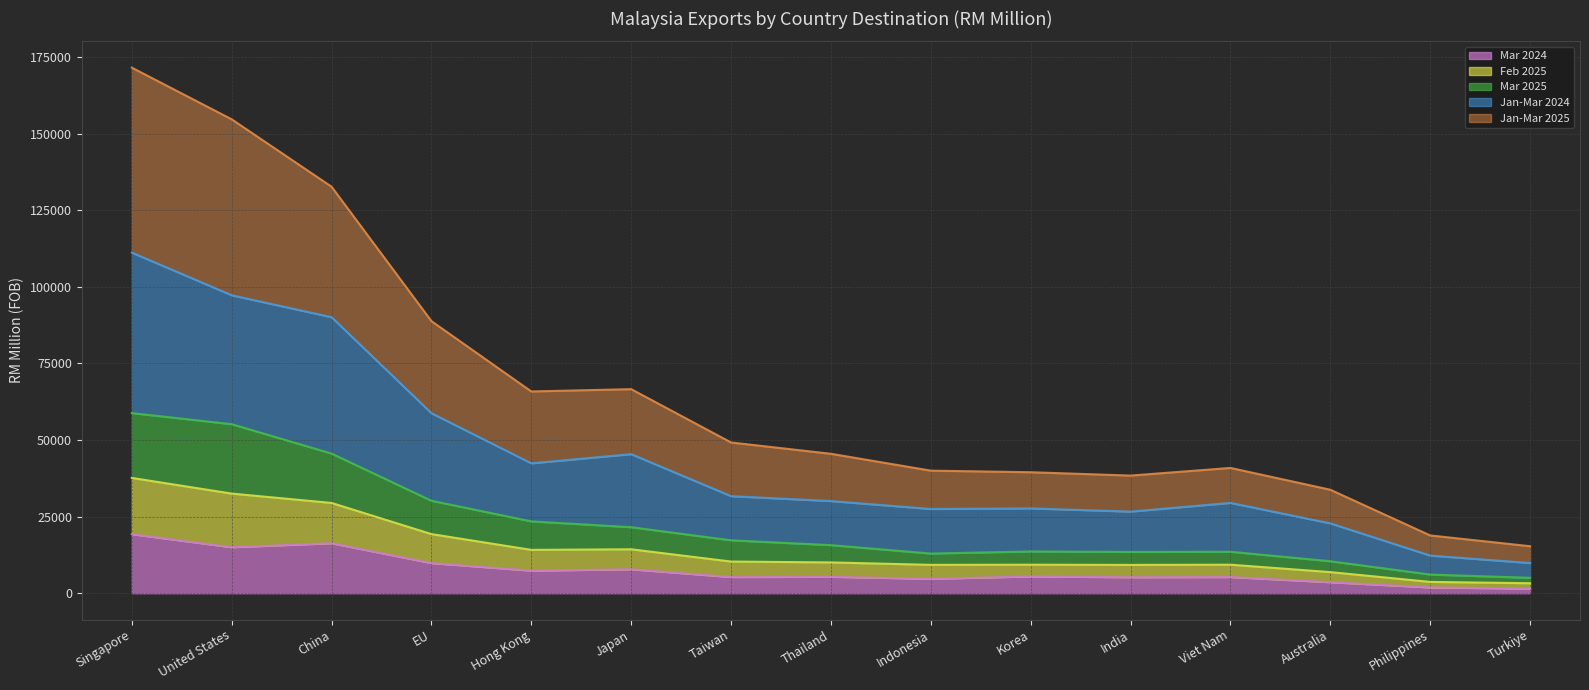

What are all the series names shown in the legend?

Mar 2024, Feb 2025, Mar 2025, Jan-Mar 2024, Jan-Mar 2025